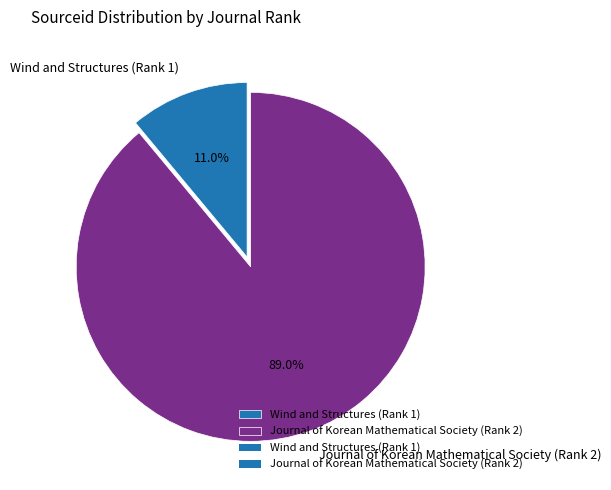

How many segments does this pie chart have?

2